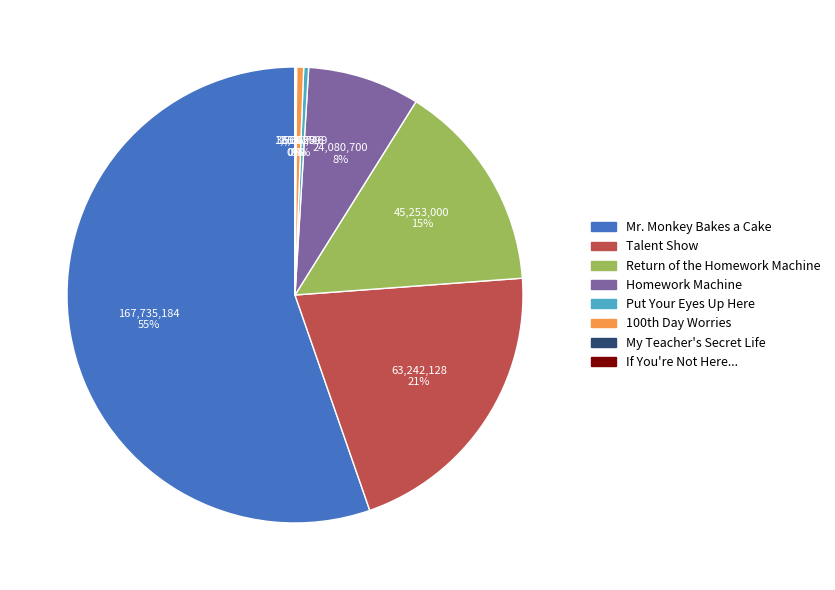

Is there a majority slice in this chart?

Yes